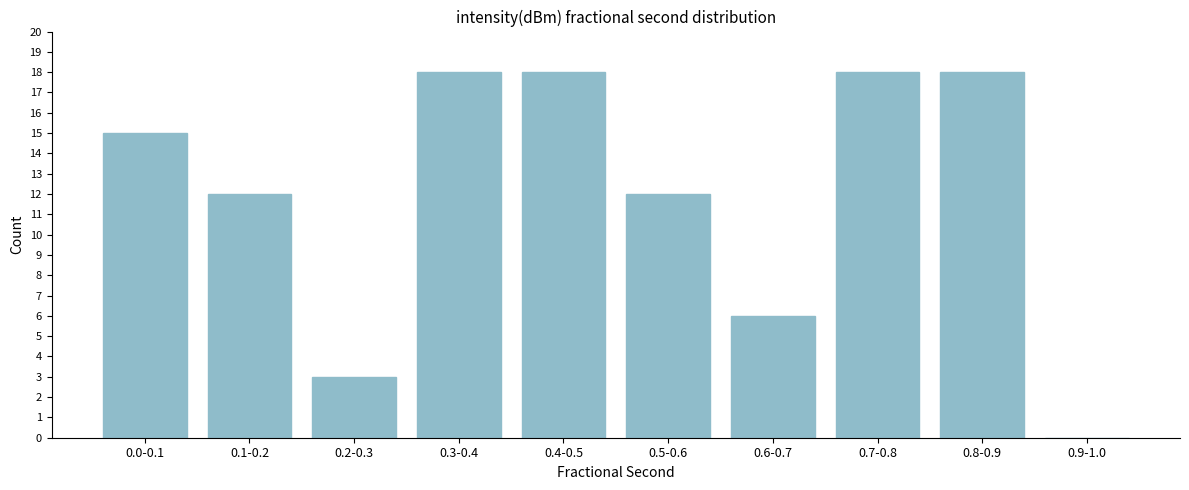

Reading left to right, transcribe all the data shown in this chart.

0.0-0.1=15	0.1-0.2=12	0.2-0.3=3	0.3-0.4=18	0.4-0.5=18	0.5-0.6=12	0.6-0.7=6	0.7-0.8=18	0.8-0.9=18	0.9-1.0=0